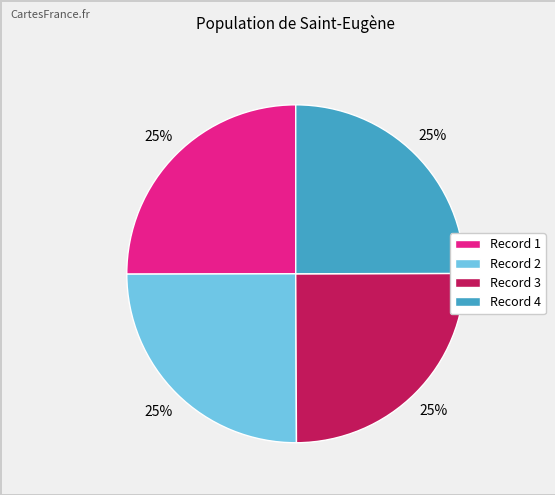

Is there a majority slice in this chart?

No